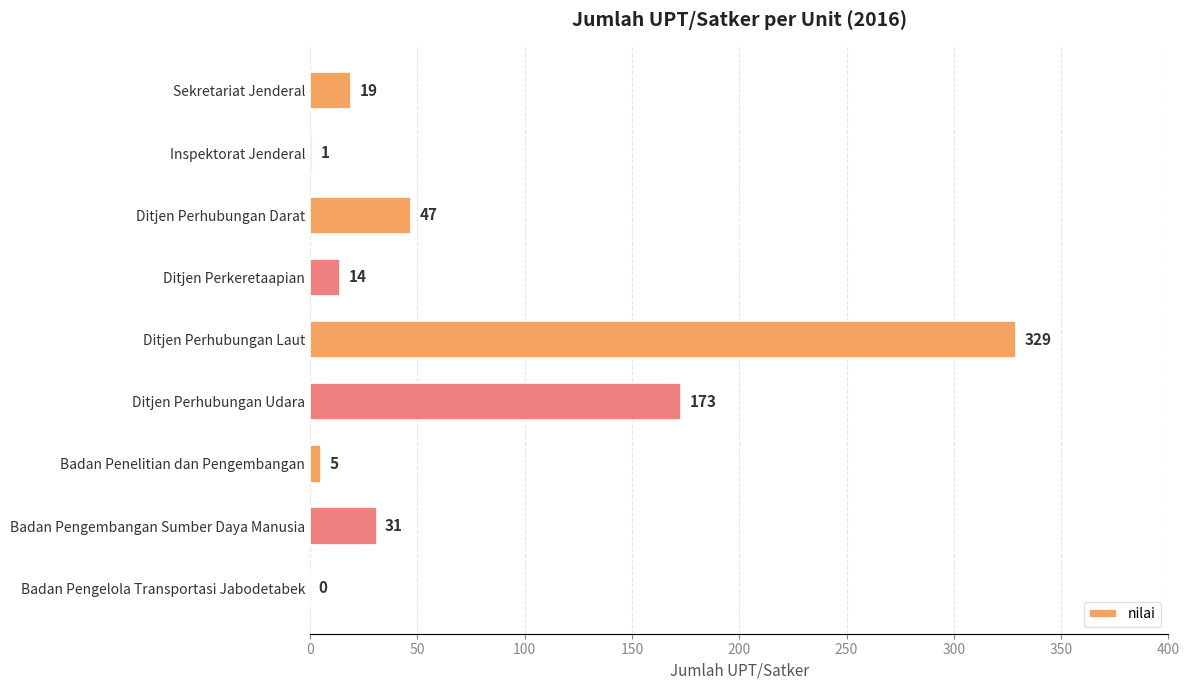

Reading top to bottom, extract all data points from this chart.

Sekretariat Jenderal=19	Inspektorat Jenderal=1	Ditjen Perhubungan Darat=47	Ditjen Perkeretaapian=14	Ditjen Perhubungan Laut=329	Ditjen Perhubungan Udara=173	Badan Penelitian dan Pengembangan=5	Badan Pengembangan Sumber Daya Manusia=31	Badan Pengelola Transportasi Jabodetabek=0